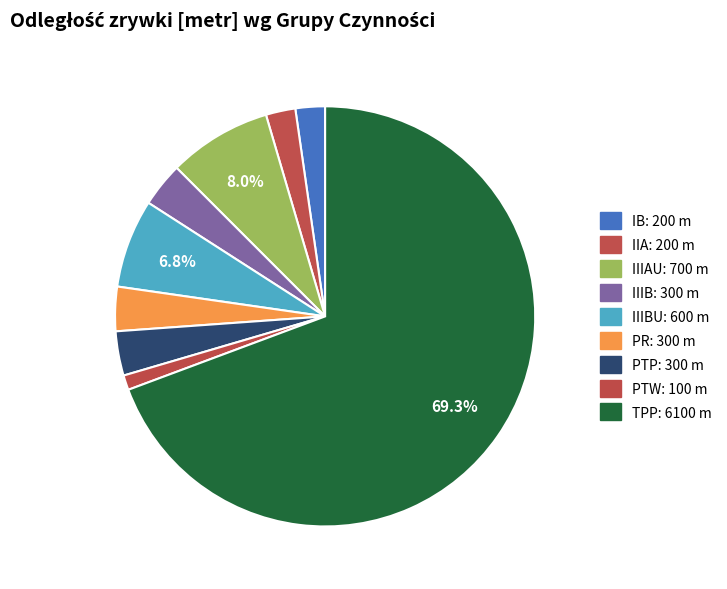

How many segments does this pie chart have?

9